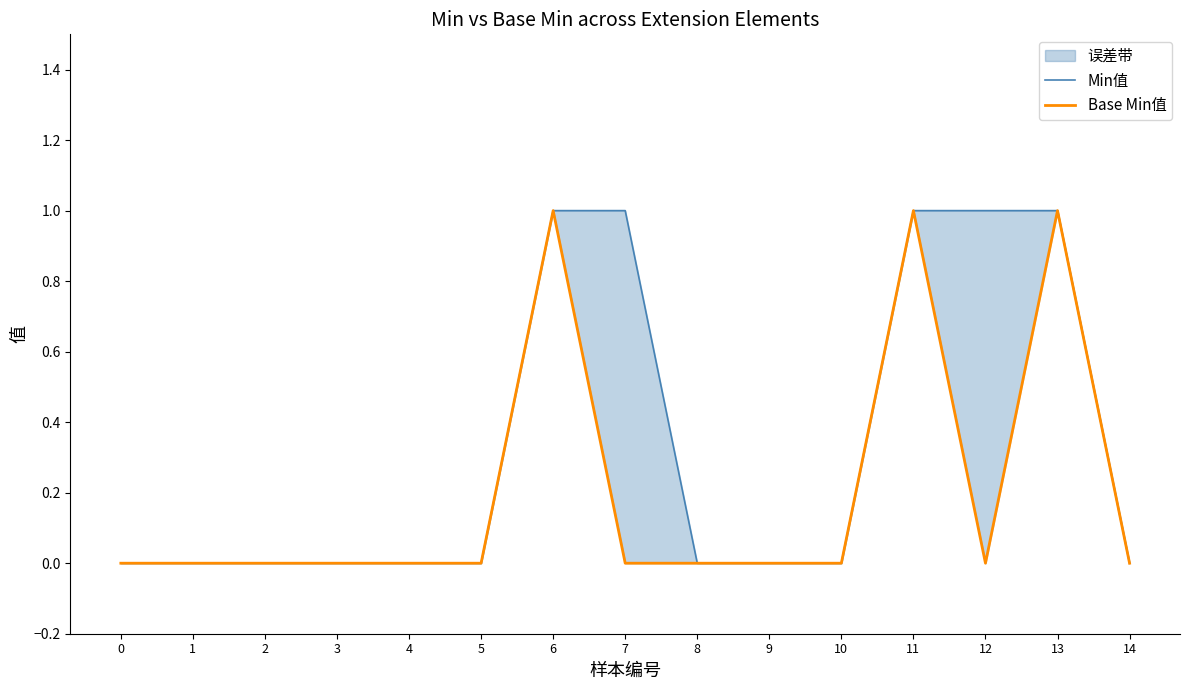

Rank the series by their average value, from highest to lowest.

Min值, Base Min值